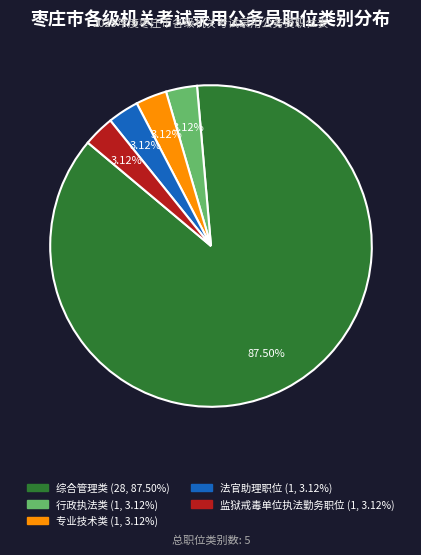

Which slice represents more than half of the pie?

综合管理类